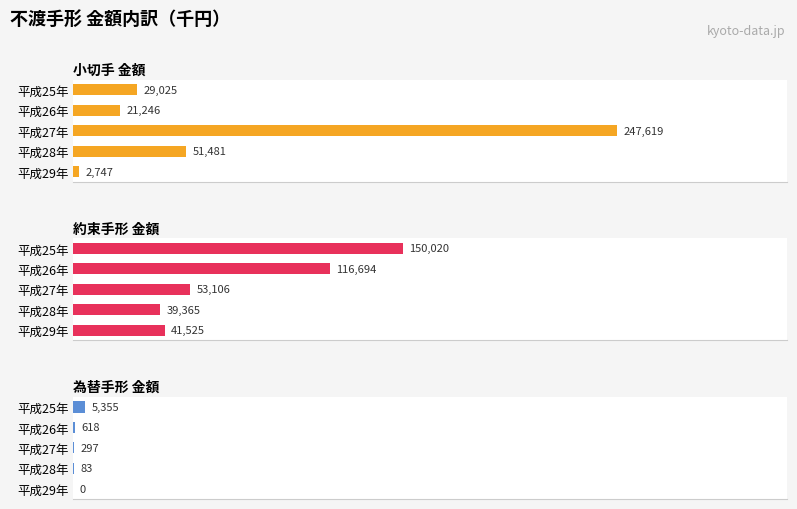

Which series changed the most between 平成25年 and 平成29年?

約束手形 金額